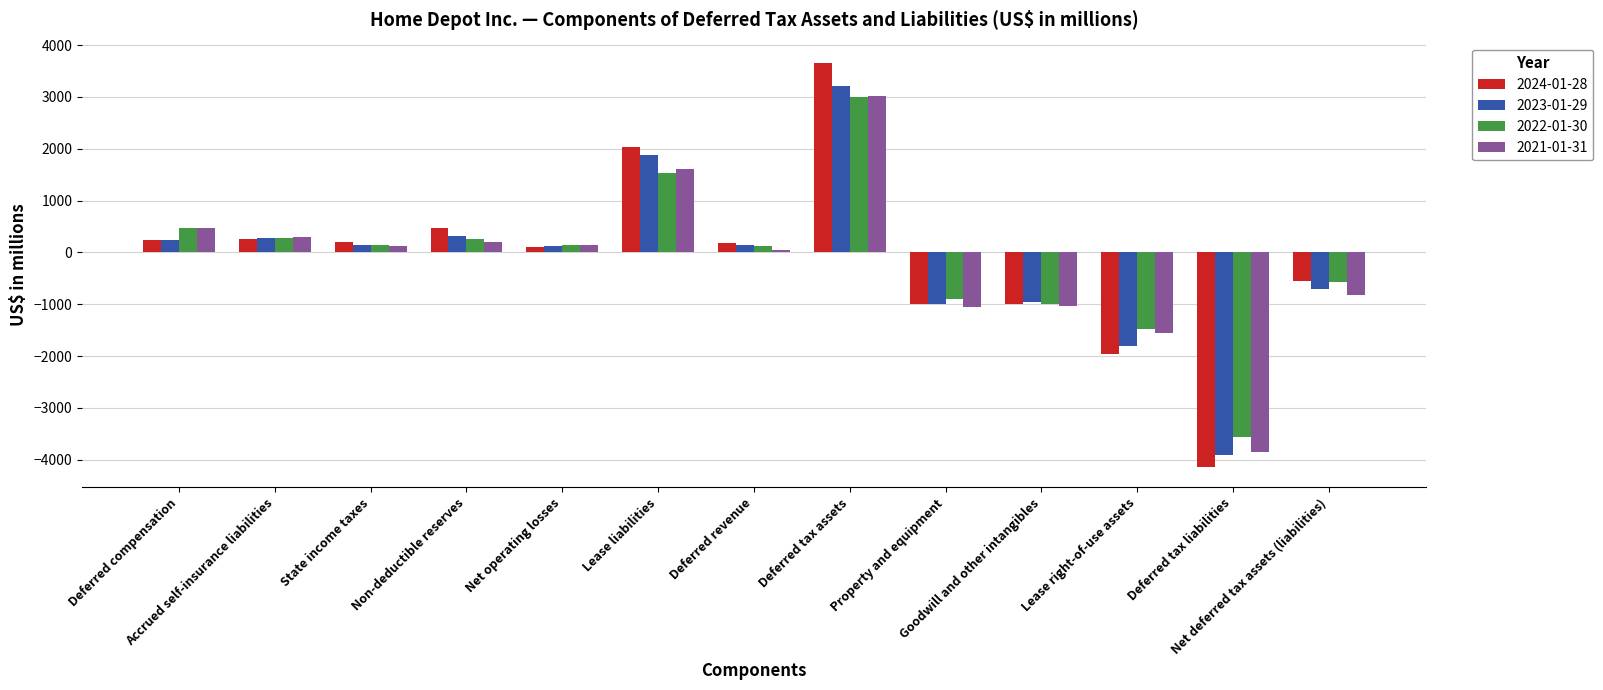

How many values in 2023-01-29 are below zero?

5